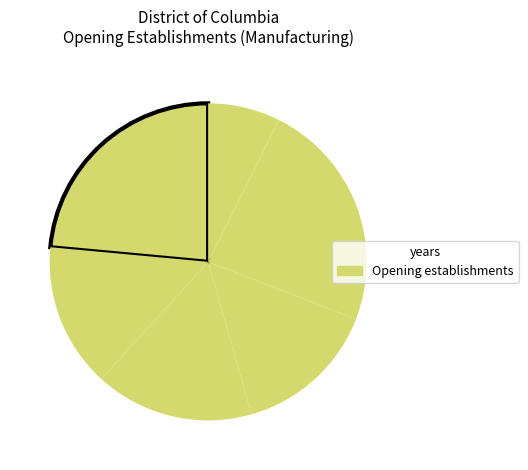

Count the number of slices in the pie.

6